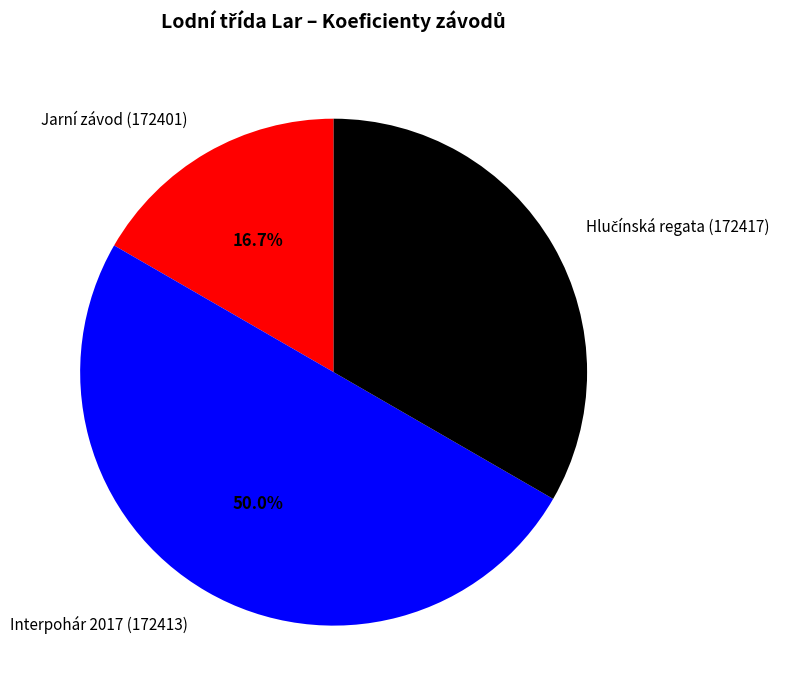

True or false: Jarní závod (172401) accounts for 10% of the total.

False